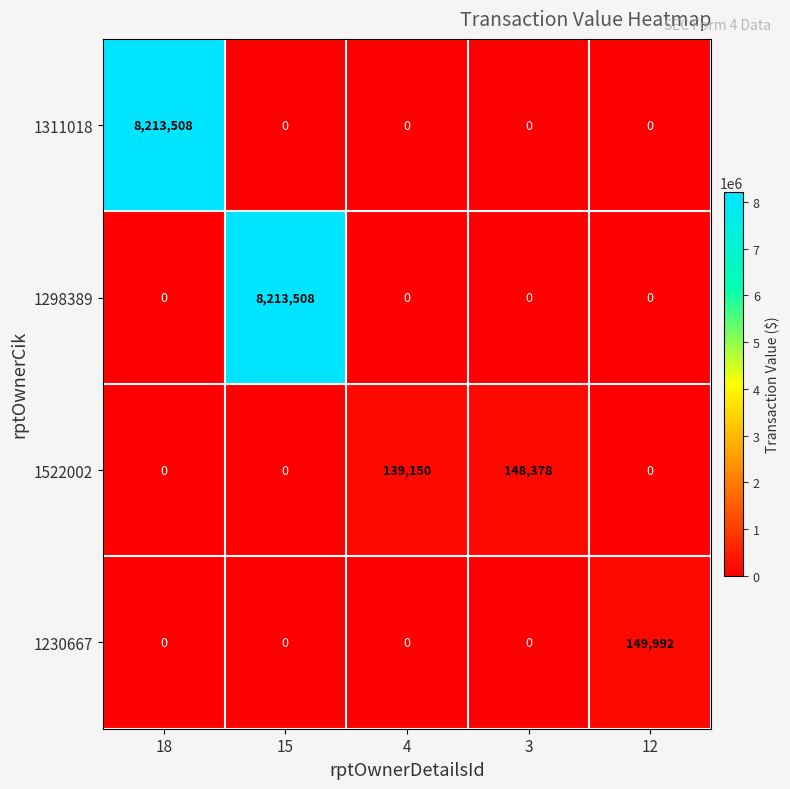

At how many categories does at least one series exceed 5658484?

2